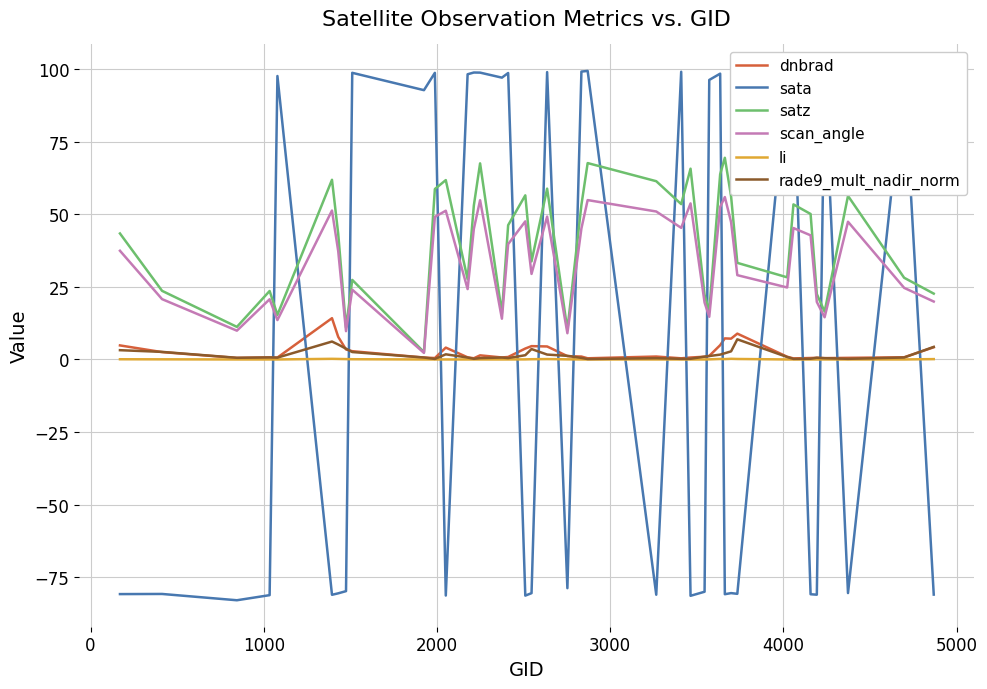

True or false: li has more than 2 interior local peaks.

True